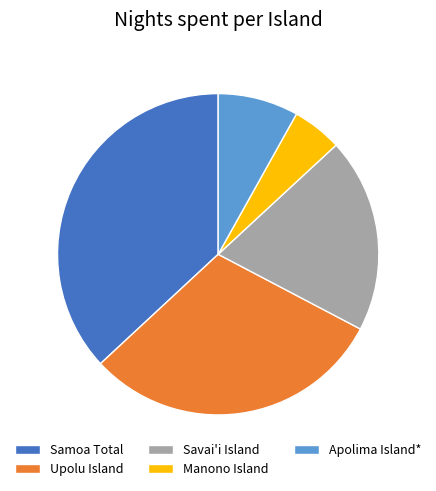

Which has a higher value, Samoa Total or Manono Island?

Samoa Total